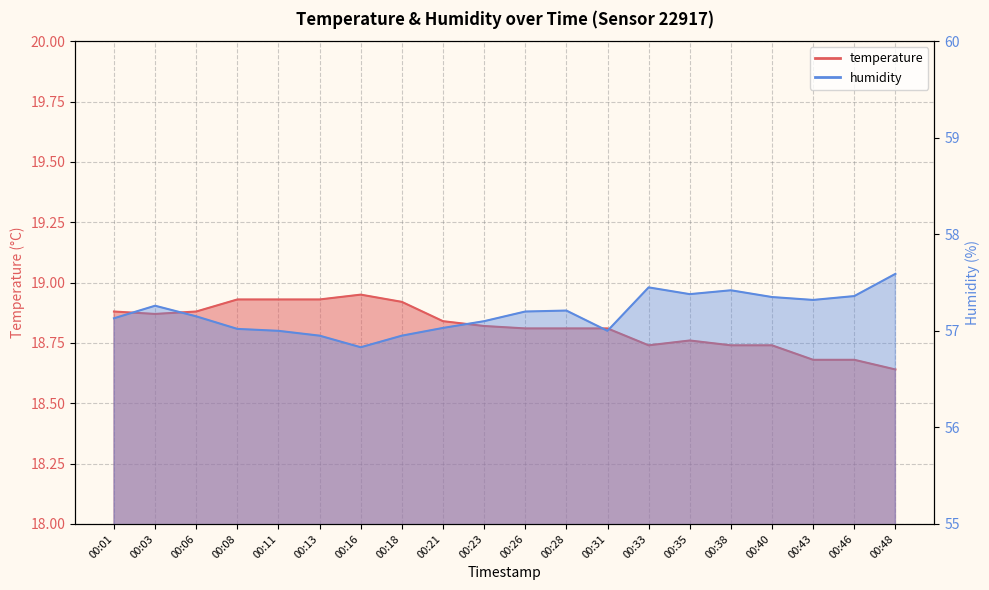

What is the difference between the humidity values at 00:23 and 00:18?

0.1